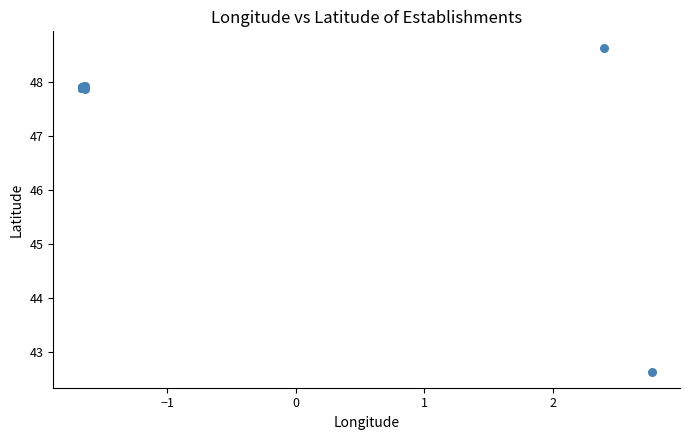

What Y value in the scatter plot is closest to 45?

42.6